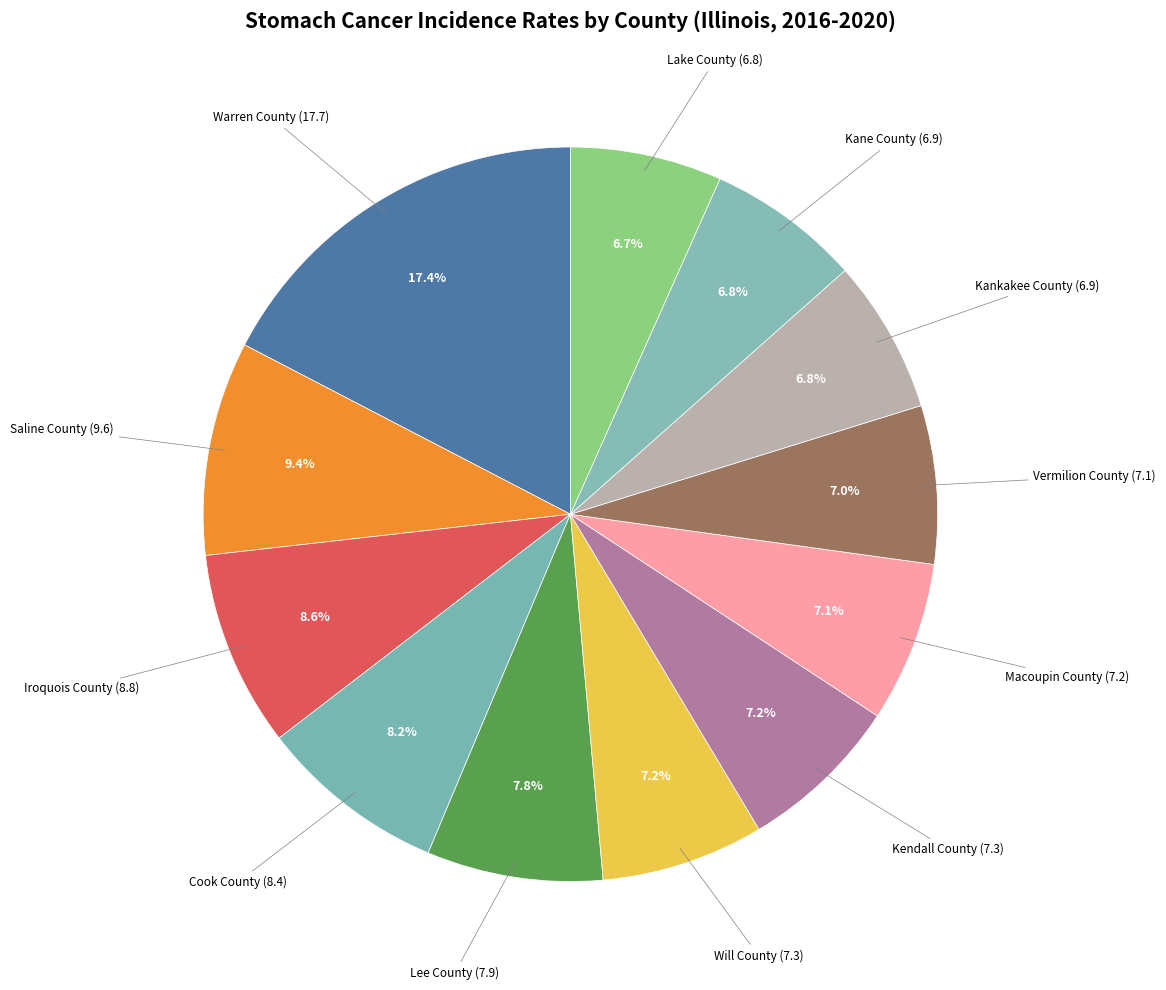

Which slice is the smallest?

Lake County